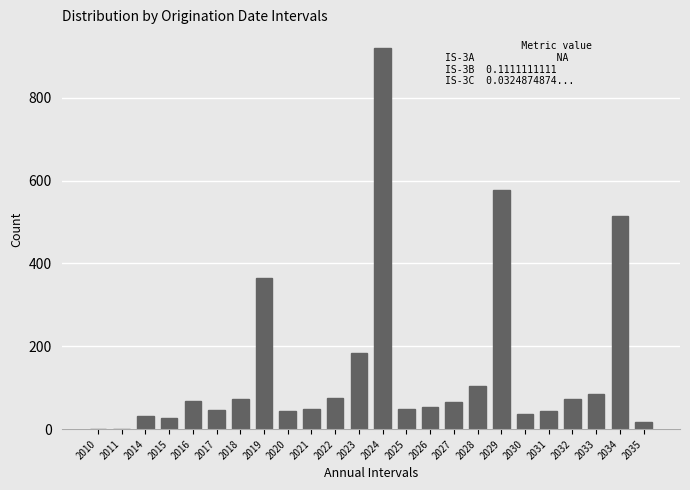

What is the maximum value shown in the chart?

919